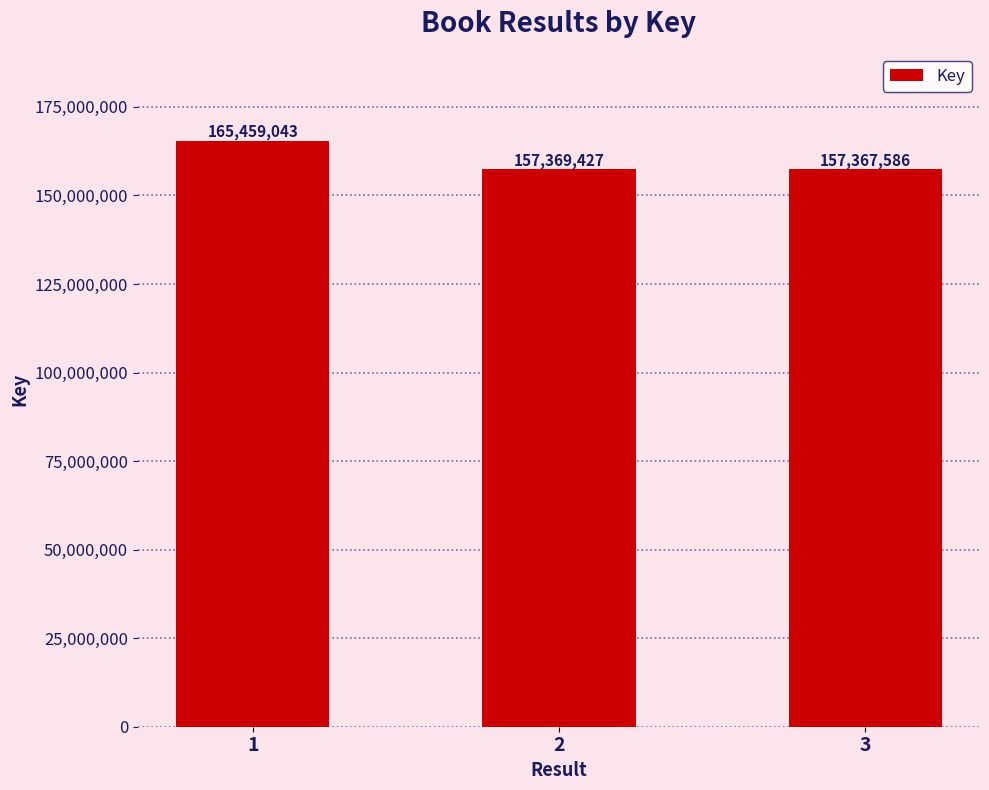

Which has a higher value, 2 or 1?

1